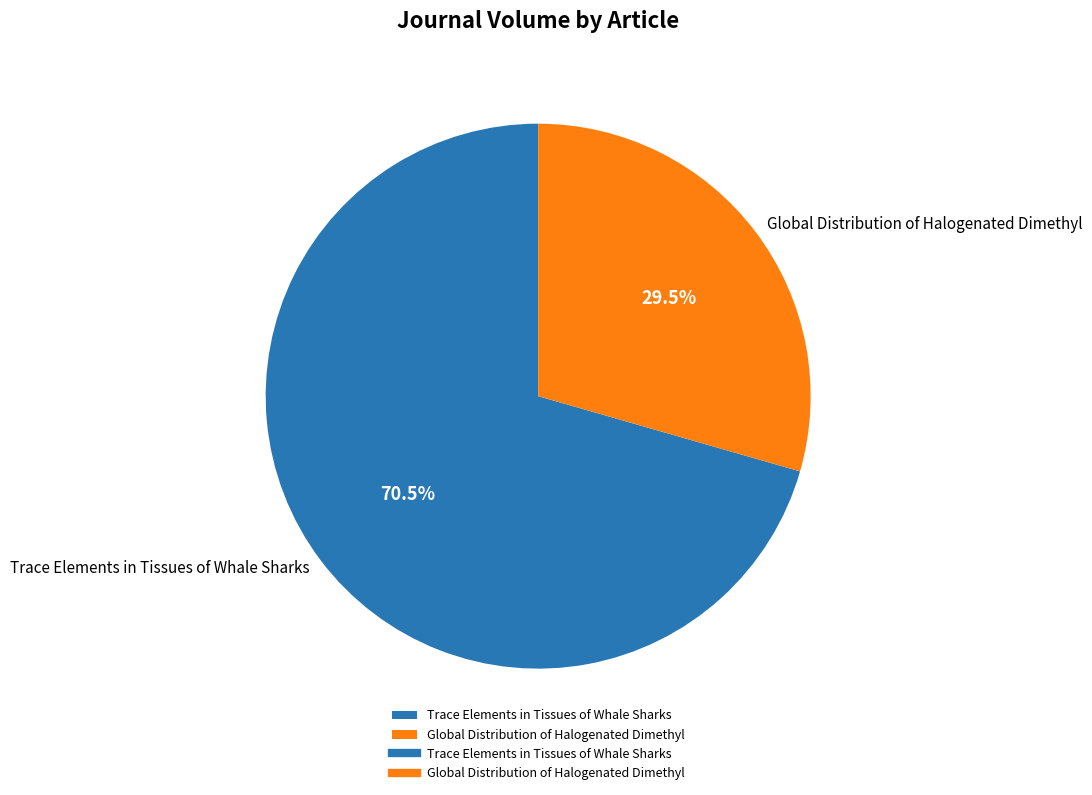

To the nearest percent, what is the average slice percentage?

50%